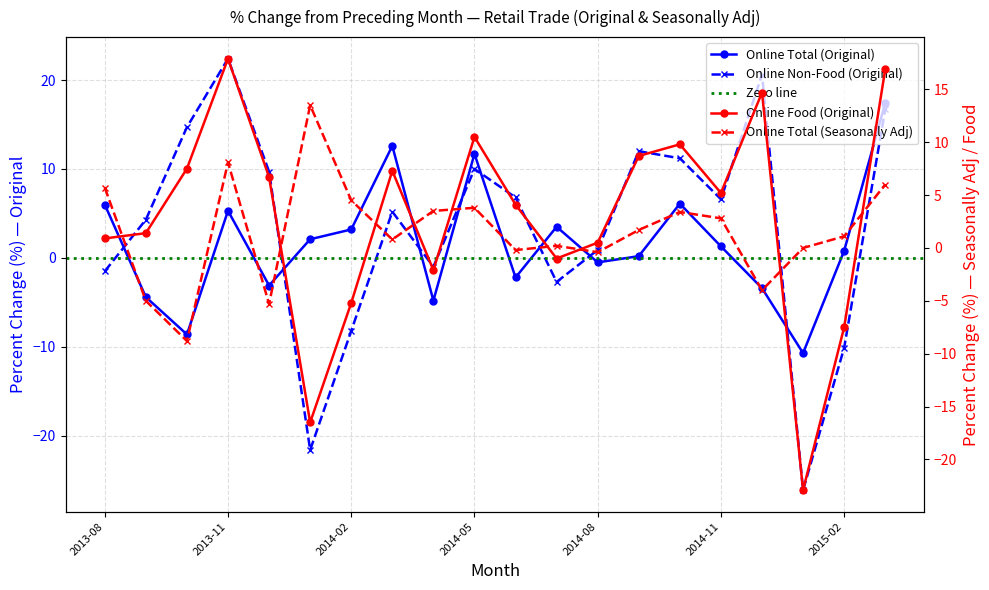

Reading left to right, extract all data points from this chart.

Online Total (Original): 6.0	-4.4	-8.6	5.3	-3.1	2.1	3.2	12.6	-4.8	11.7	-2.2	3.5	-0.5	0.2	6.1	1.3	-3.4	-10.7	0.8	17.4
Online Non-Food (Original): -1.5	4.3	14.7	22.4	9.7	-21.6	-8.2	5.2	-1.0	10.0	6.8	-2.7	0.9	12.0	11.2	6.6	20.6	-26.1	-10.1	16.7
Online Food (Original): 0.9	1.4	7.5	17.9	6.7	-16.5	-5.2	7.3	-2.1	10.5	4.1	-1.0	0.5	8.7	9.8	5.2	14.7	-22.9	-7.5	16.9
Online Total (Seasonally Adj): 5.7	-5.0	-8.8	8.1	-5.3	13.5	4.5	0.8	3.5	3.8	-0.2	0.2	-0.4	1.7	3.4	2.8	-4.0	0.0	1.1	6.0